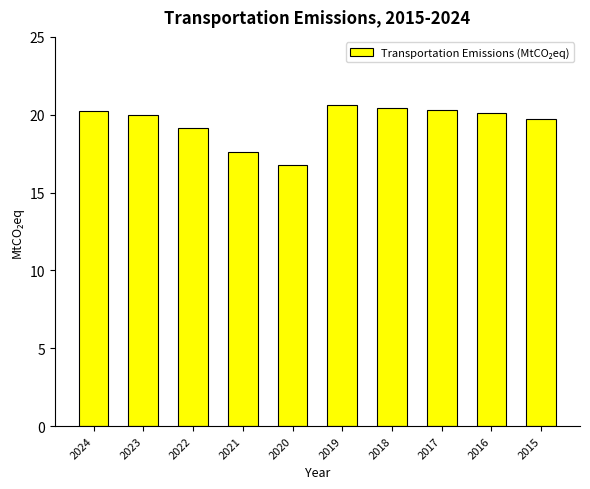

The value at 2022 is 30.9. True or false?

False